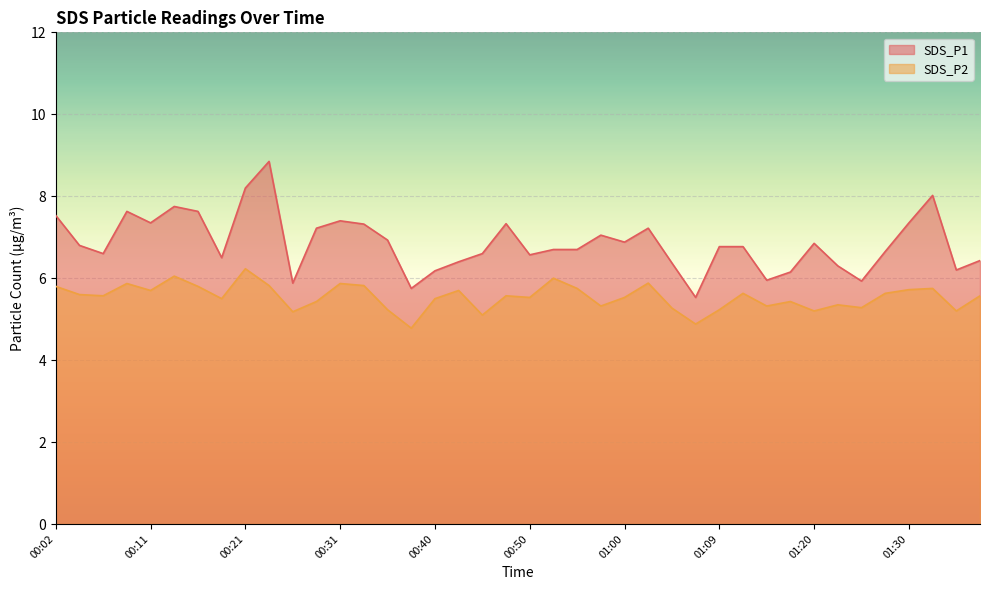

What is the minimum value shown in the chart?

4.8